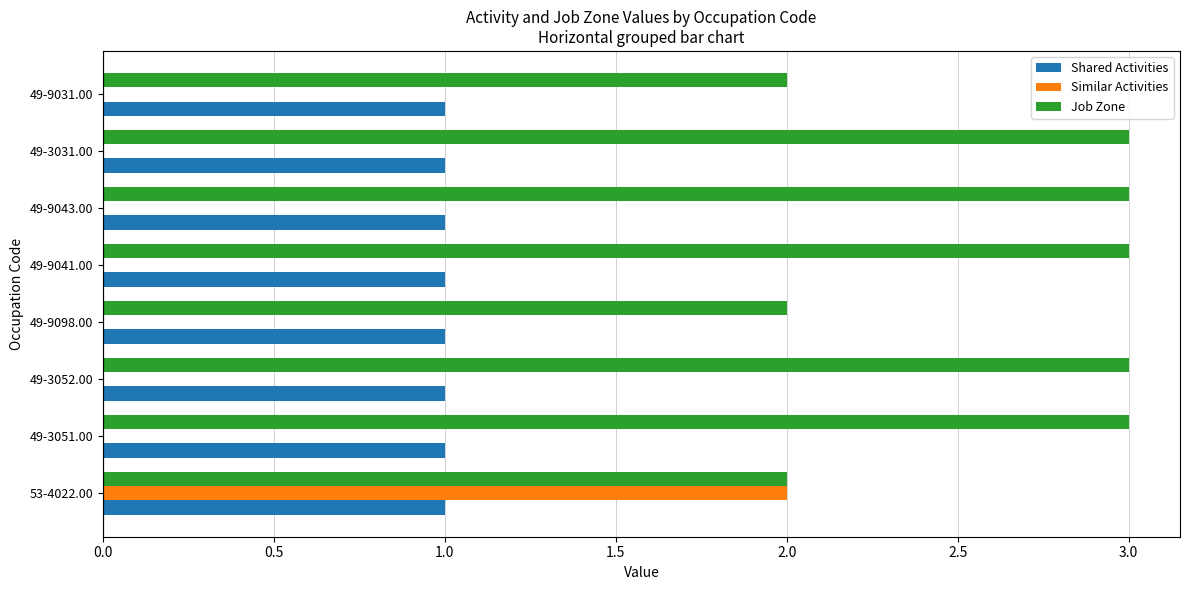

Between 49-9043.00 and 49-9031.00, which series saw the biggest shift?

Job Zone